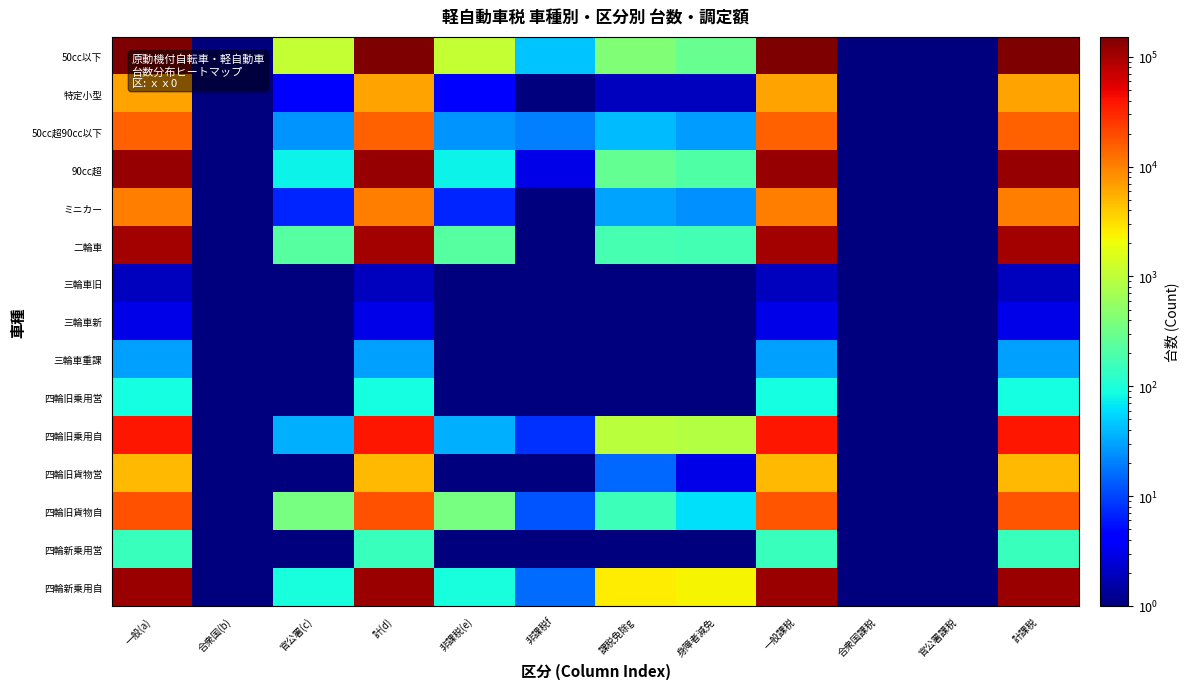

What is the spread (max minus min) of values at 非課税(e)?

1094.9